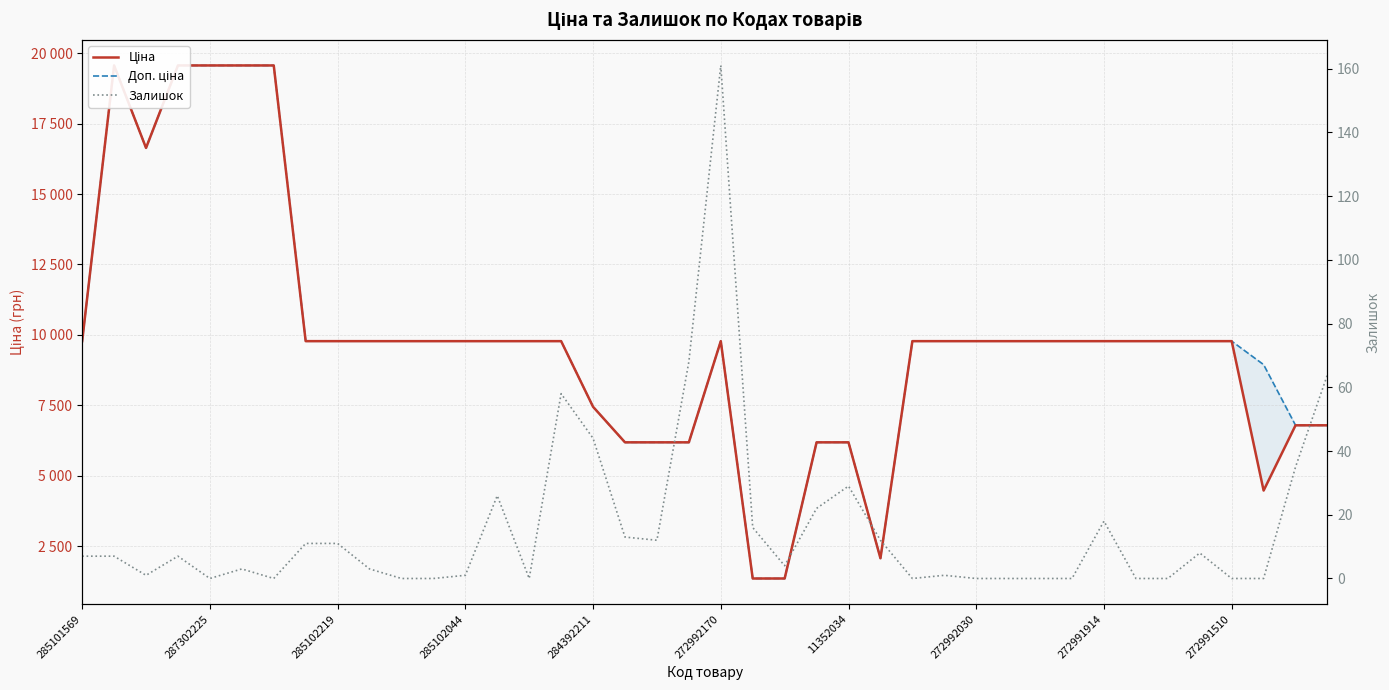

What value does the Доп. ціна series have at 285102044?

9775.5